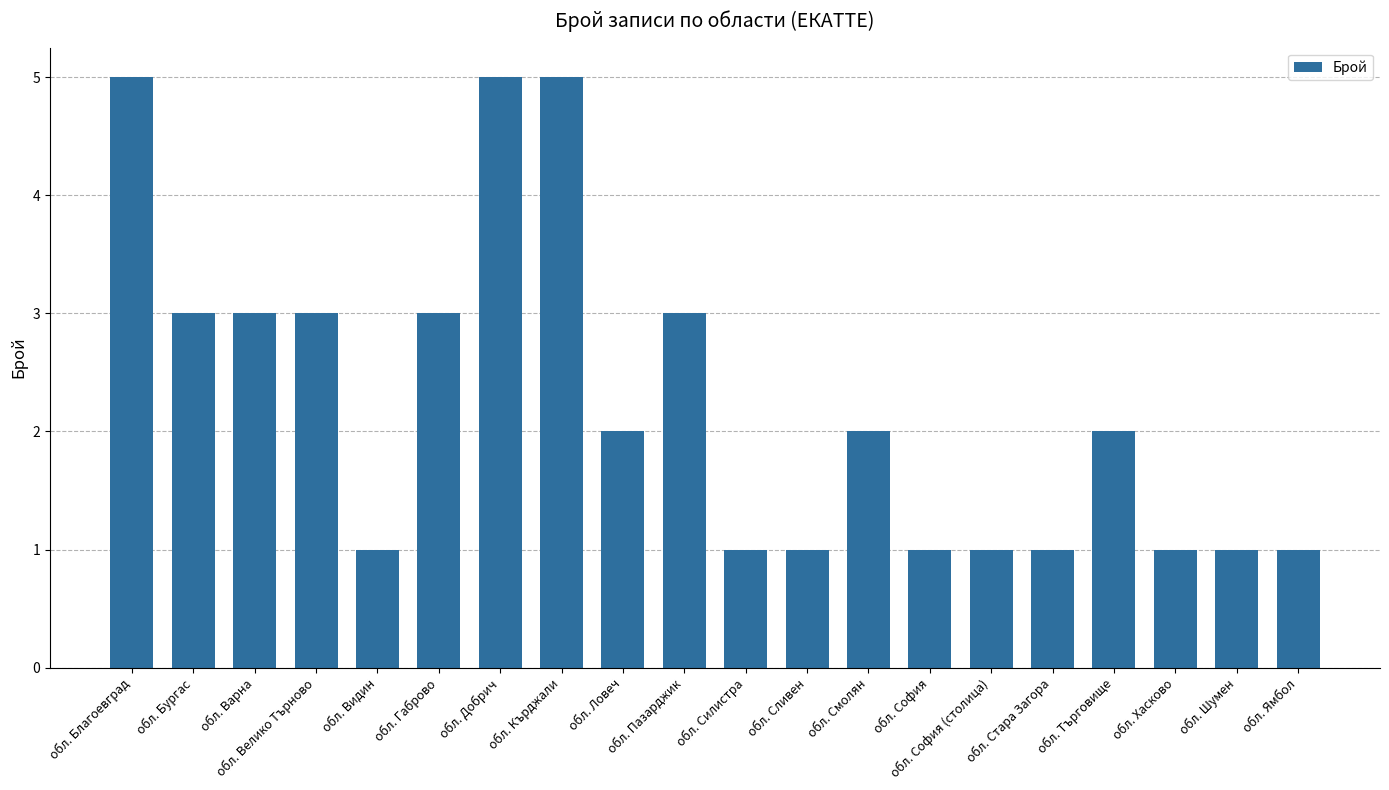

Reading left to right, list all the values displayed in this chart.

5	3	3	3	1	3	5	5	2	3	1	1	2	1	1	1	2	1	1	1